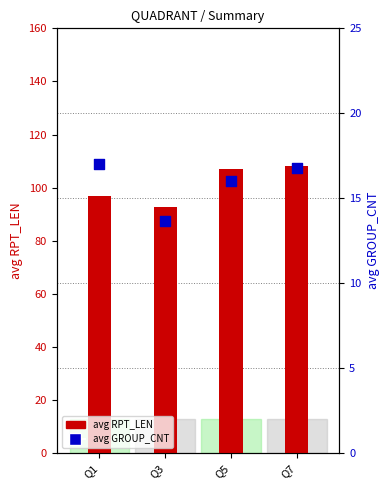

Is the value of avg RPT_LEN at Q5 greater than the value of avg GROUP_CNT at Q5?

Yes